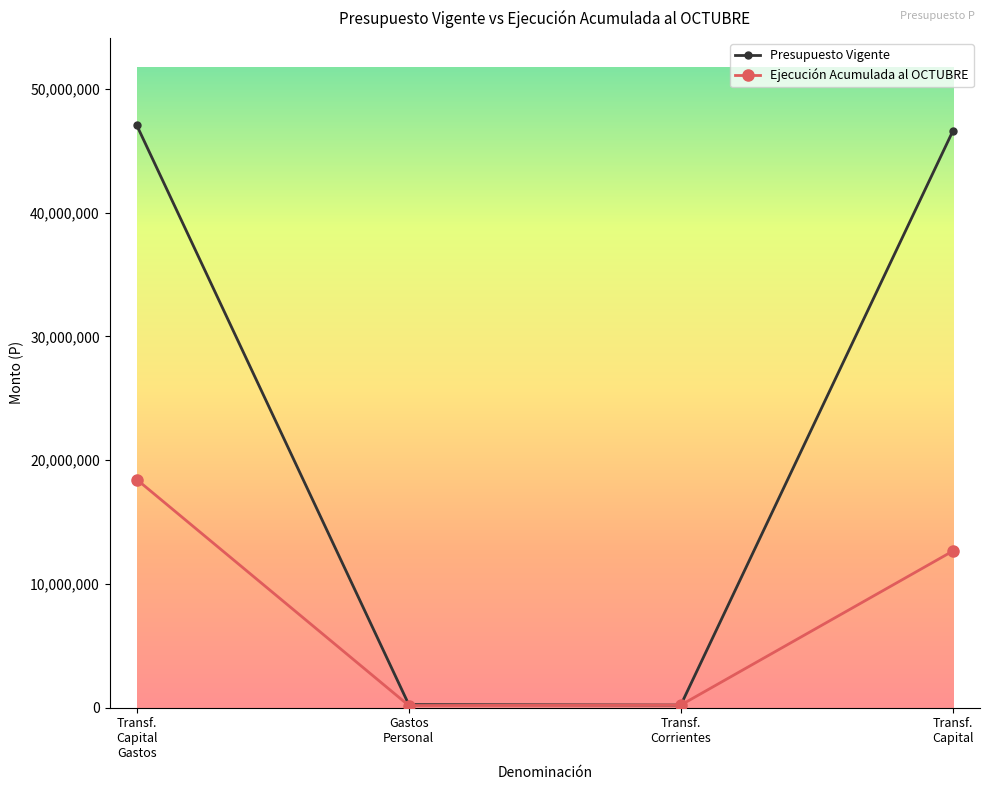

What is the label of the 2nd point from the left?

Gastos
Personal